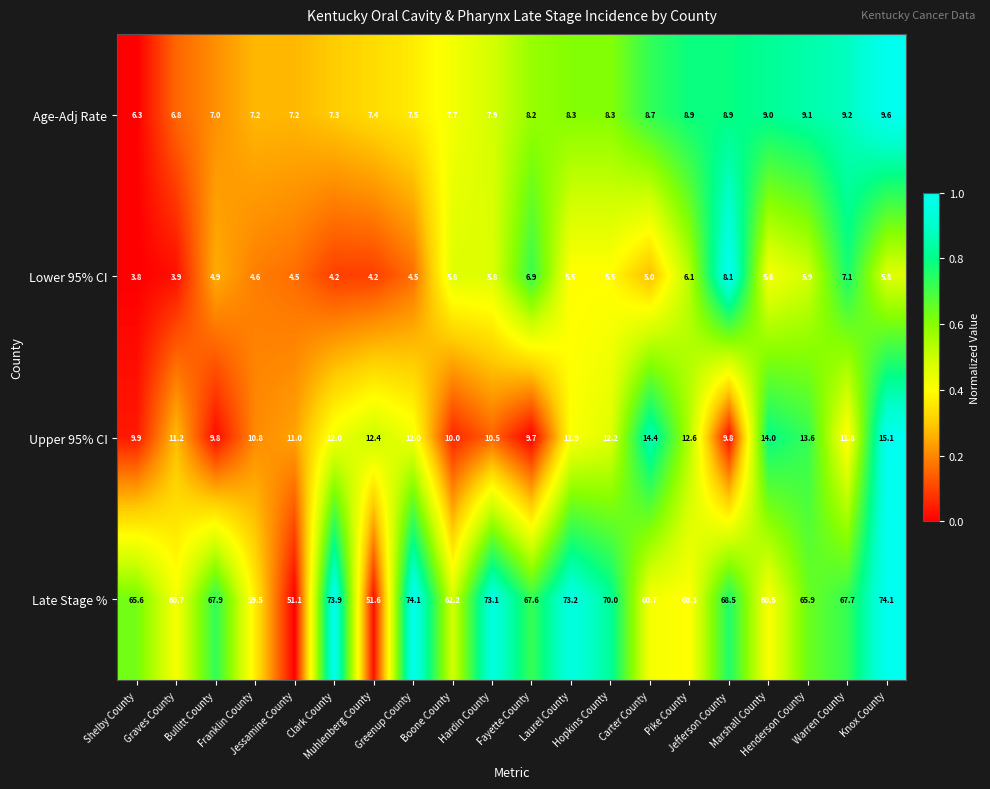

What is the difference between the second highest and second lowest values in the Lower 95% CI series?

3.2